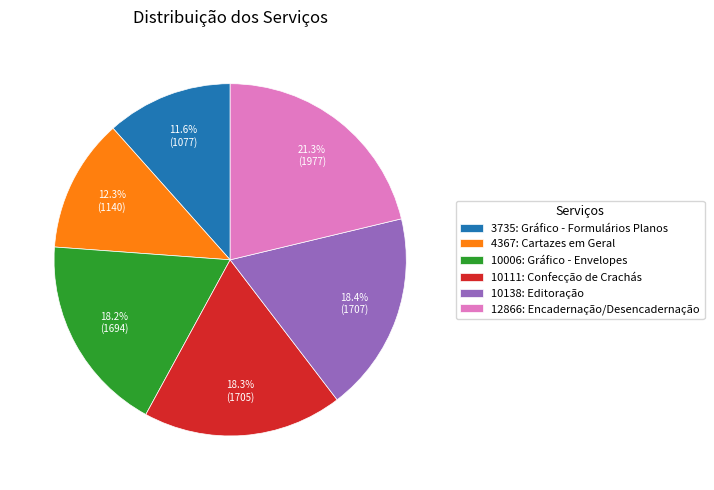

Is it true that 4367: Cartazes em Geral is 1% of the pie?

False